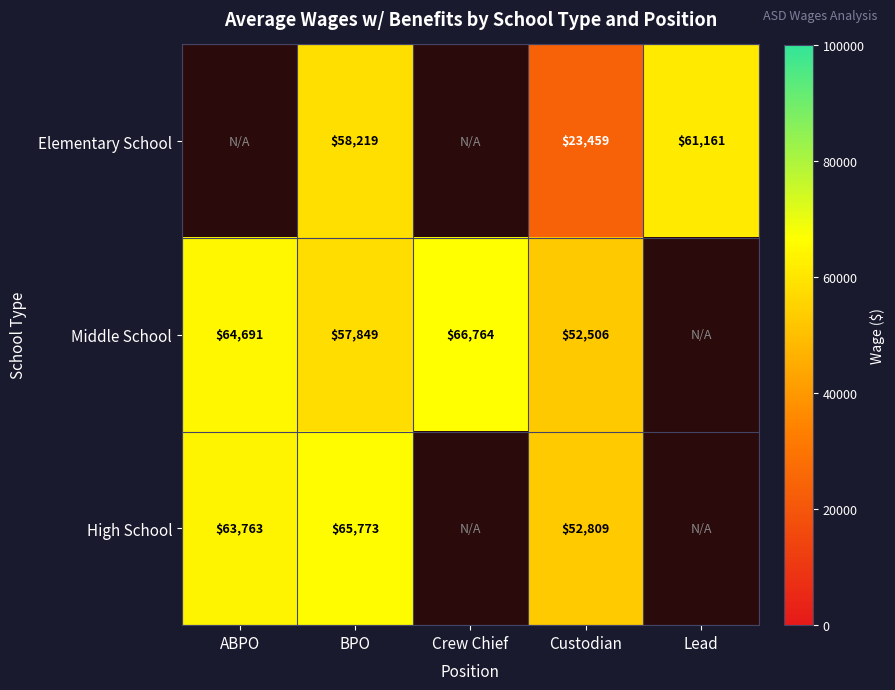

What is the total value across all series at Custodian?

128774